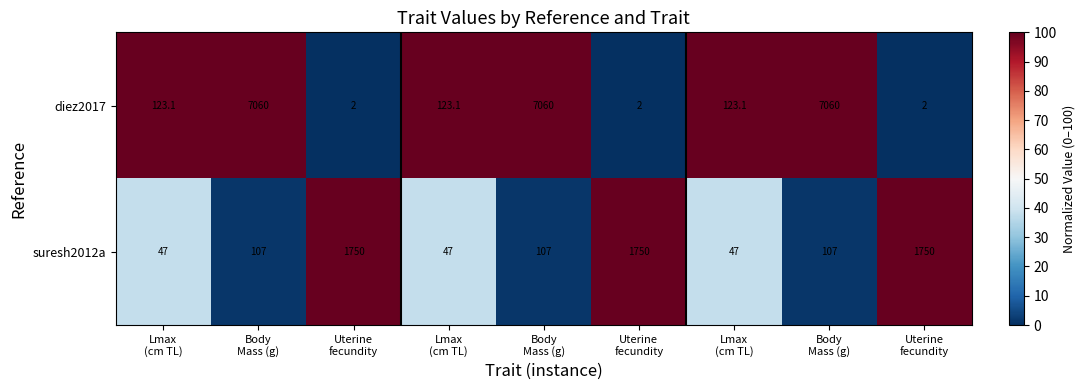

Count the number of data series in this chart.

2